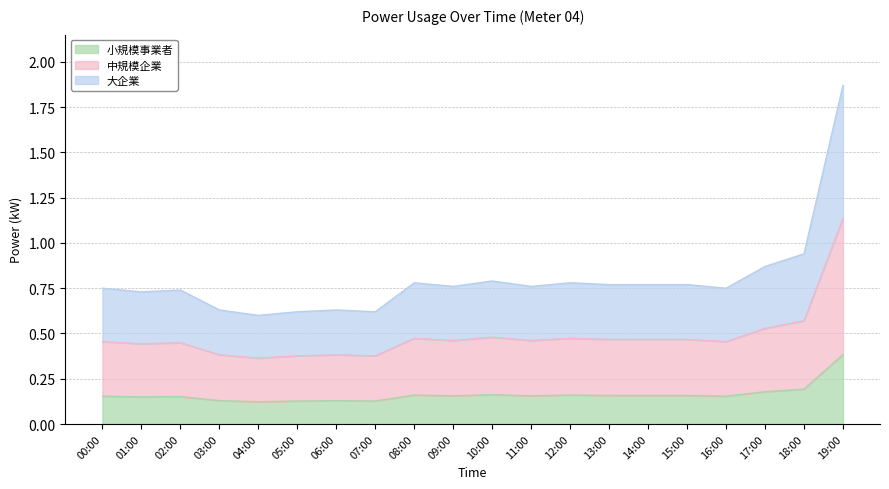

At which category does the chart reach its minimum across all series?

04:00